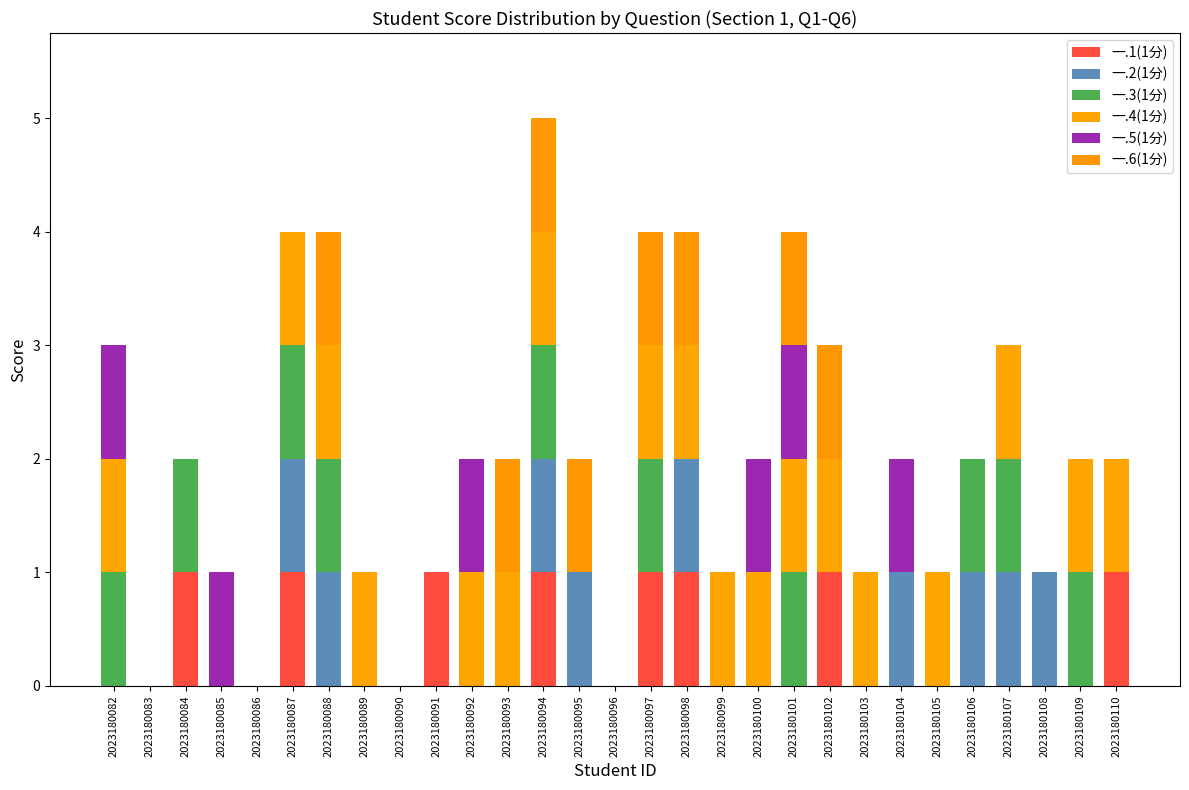

Are the bars grouped side by side (vs. stacked)?

No